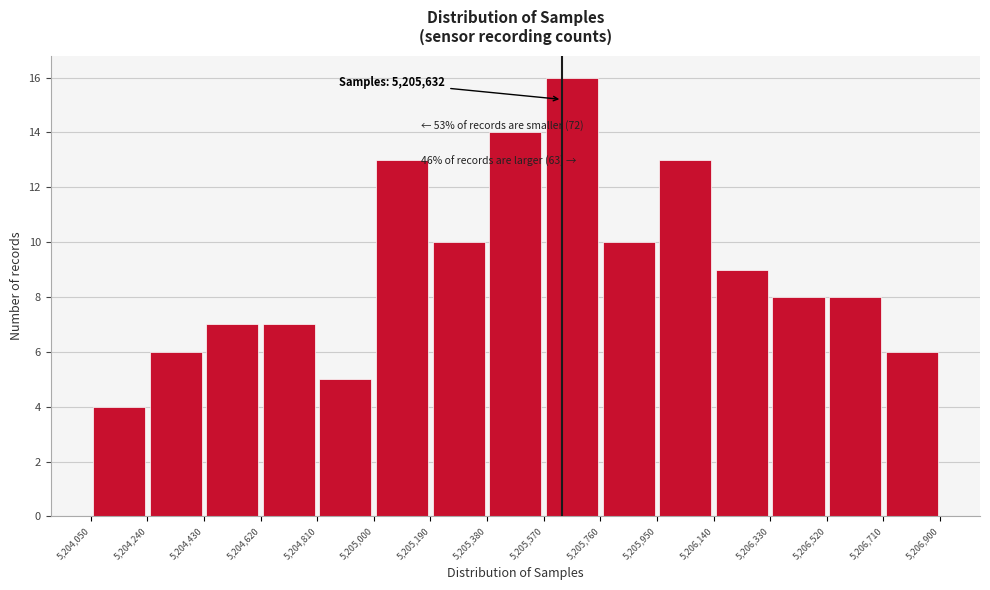

Which range on the x-axis has the tallest bar?

5,205,570 to 5,205,760